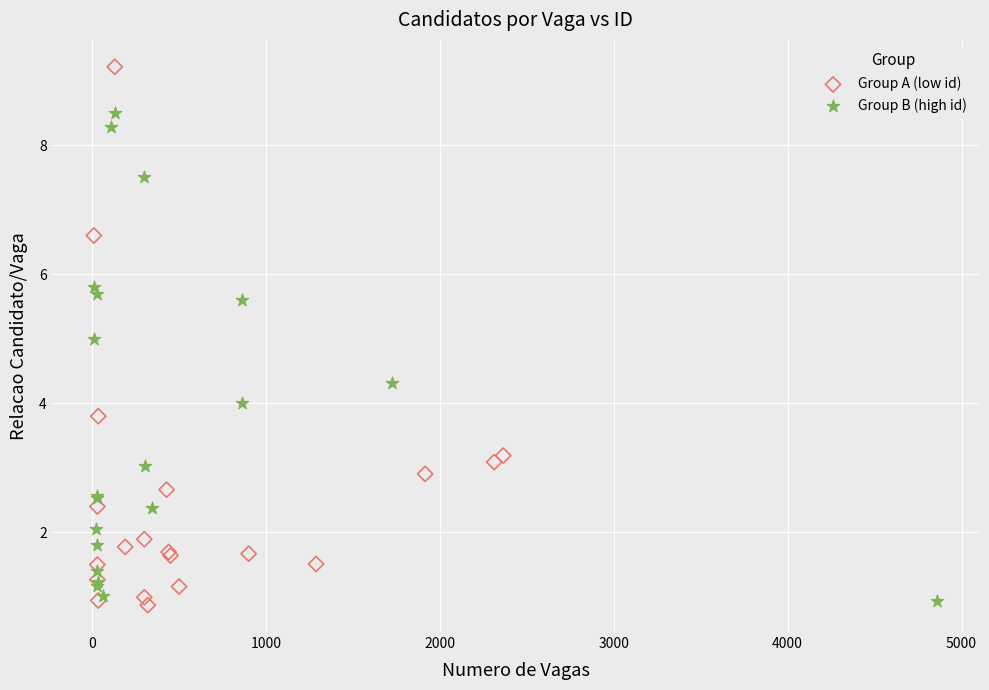

Which series has the widest spread of Y values?

Group A (low id)